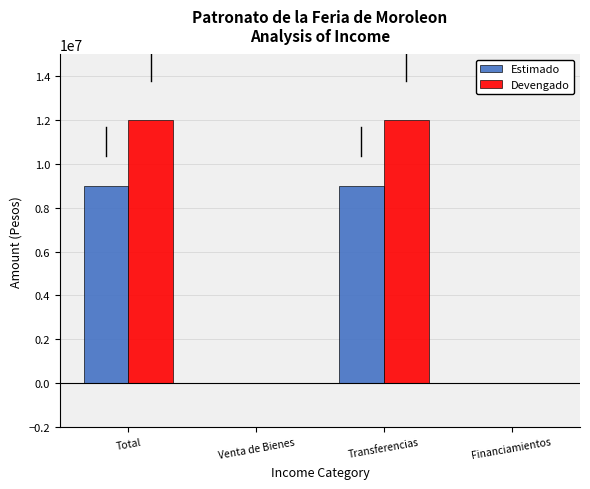

Which series changed the most between Total and Financiamientos?

Devengado